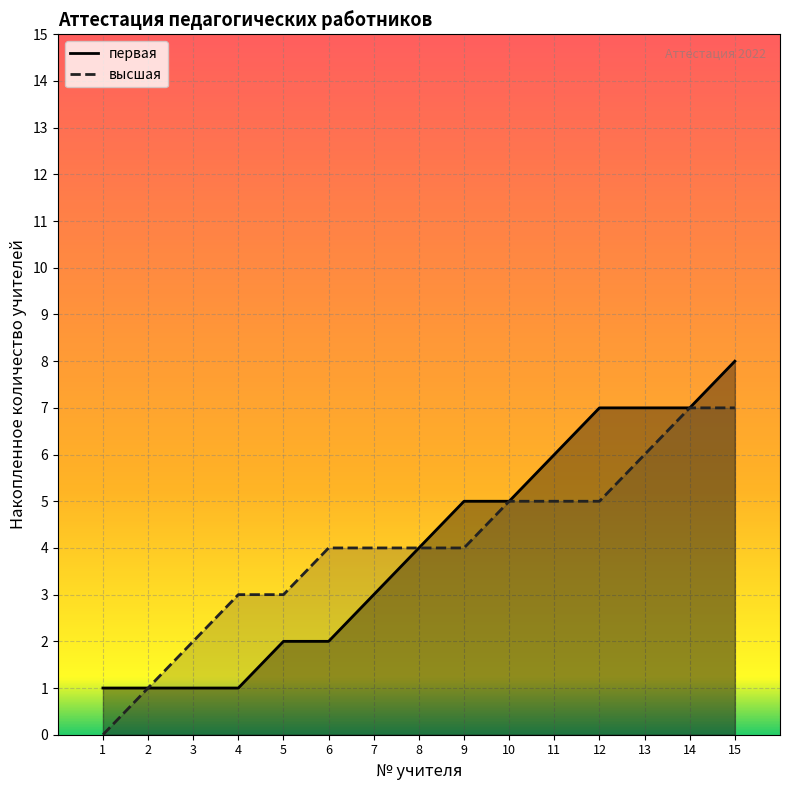

What are all the series names shown in the legend?

первая, высшая